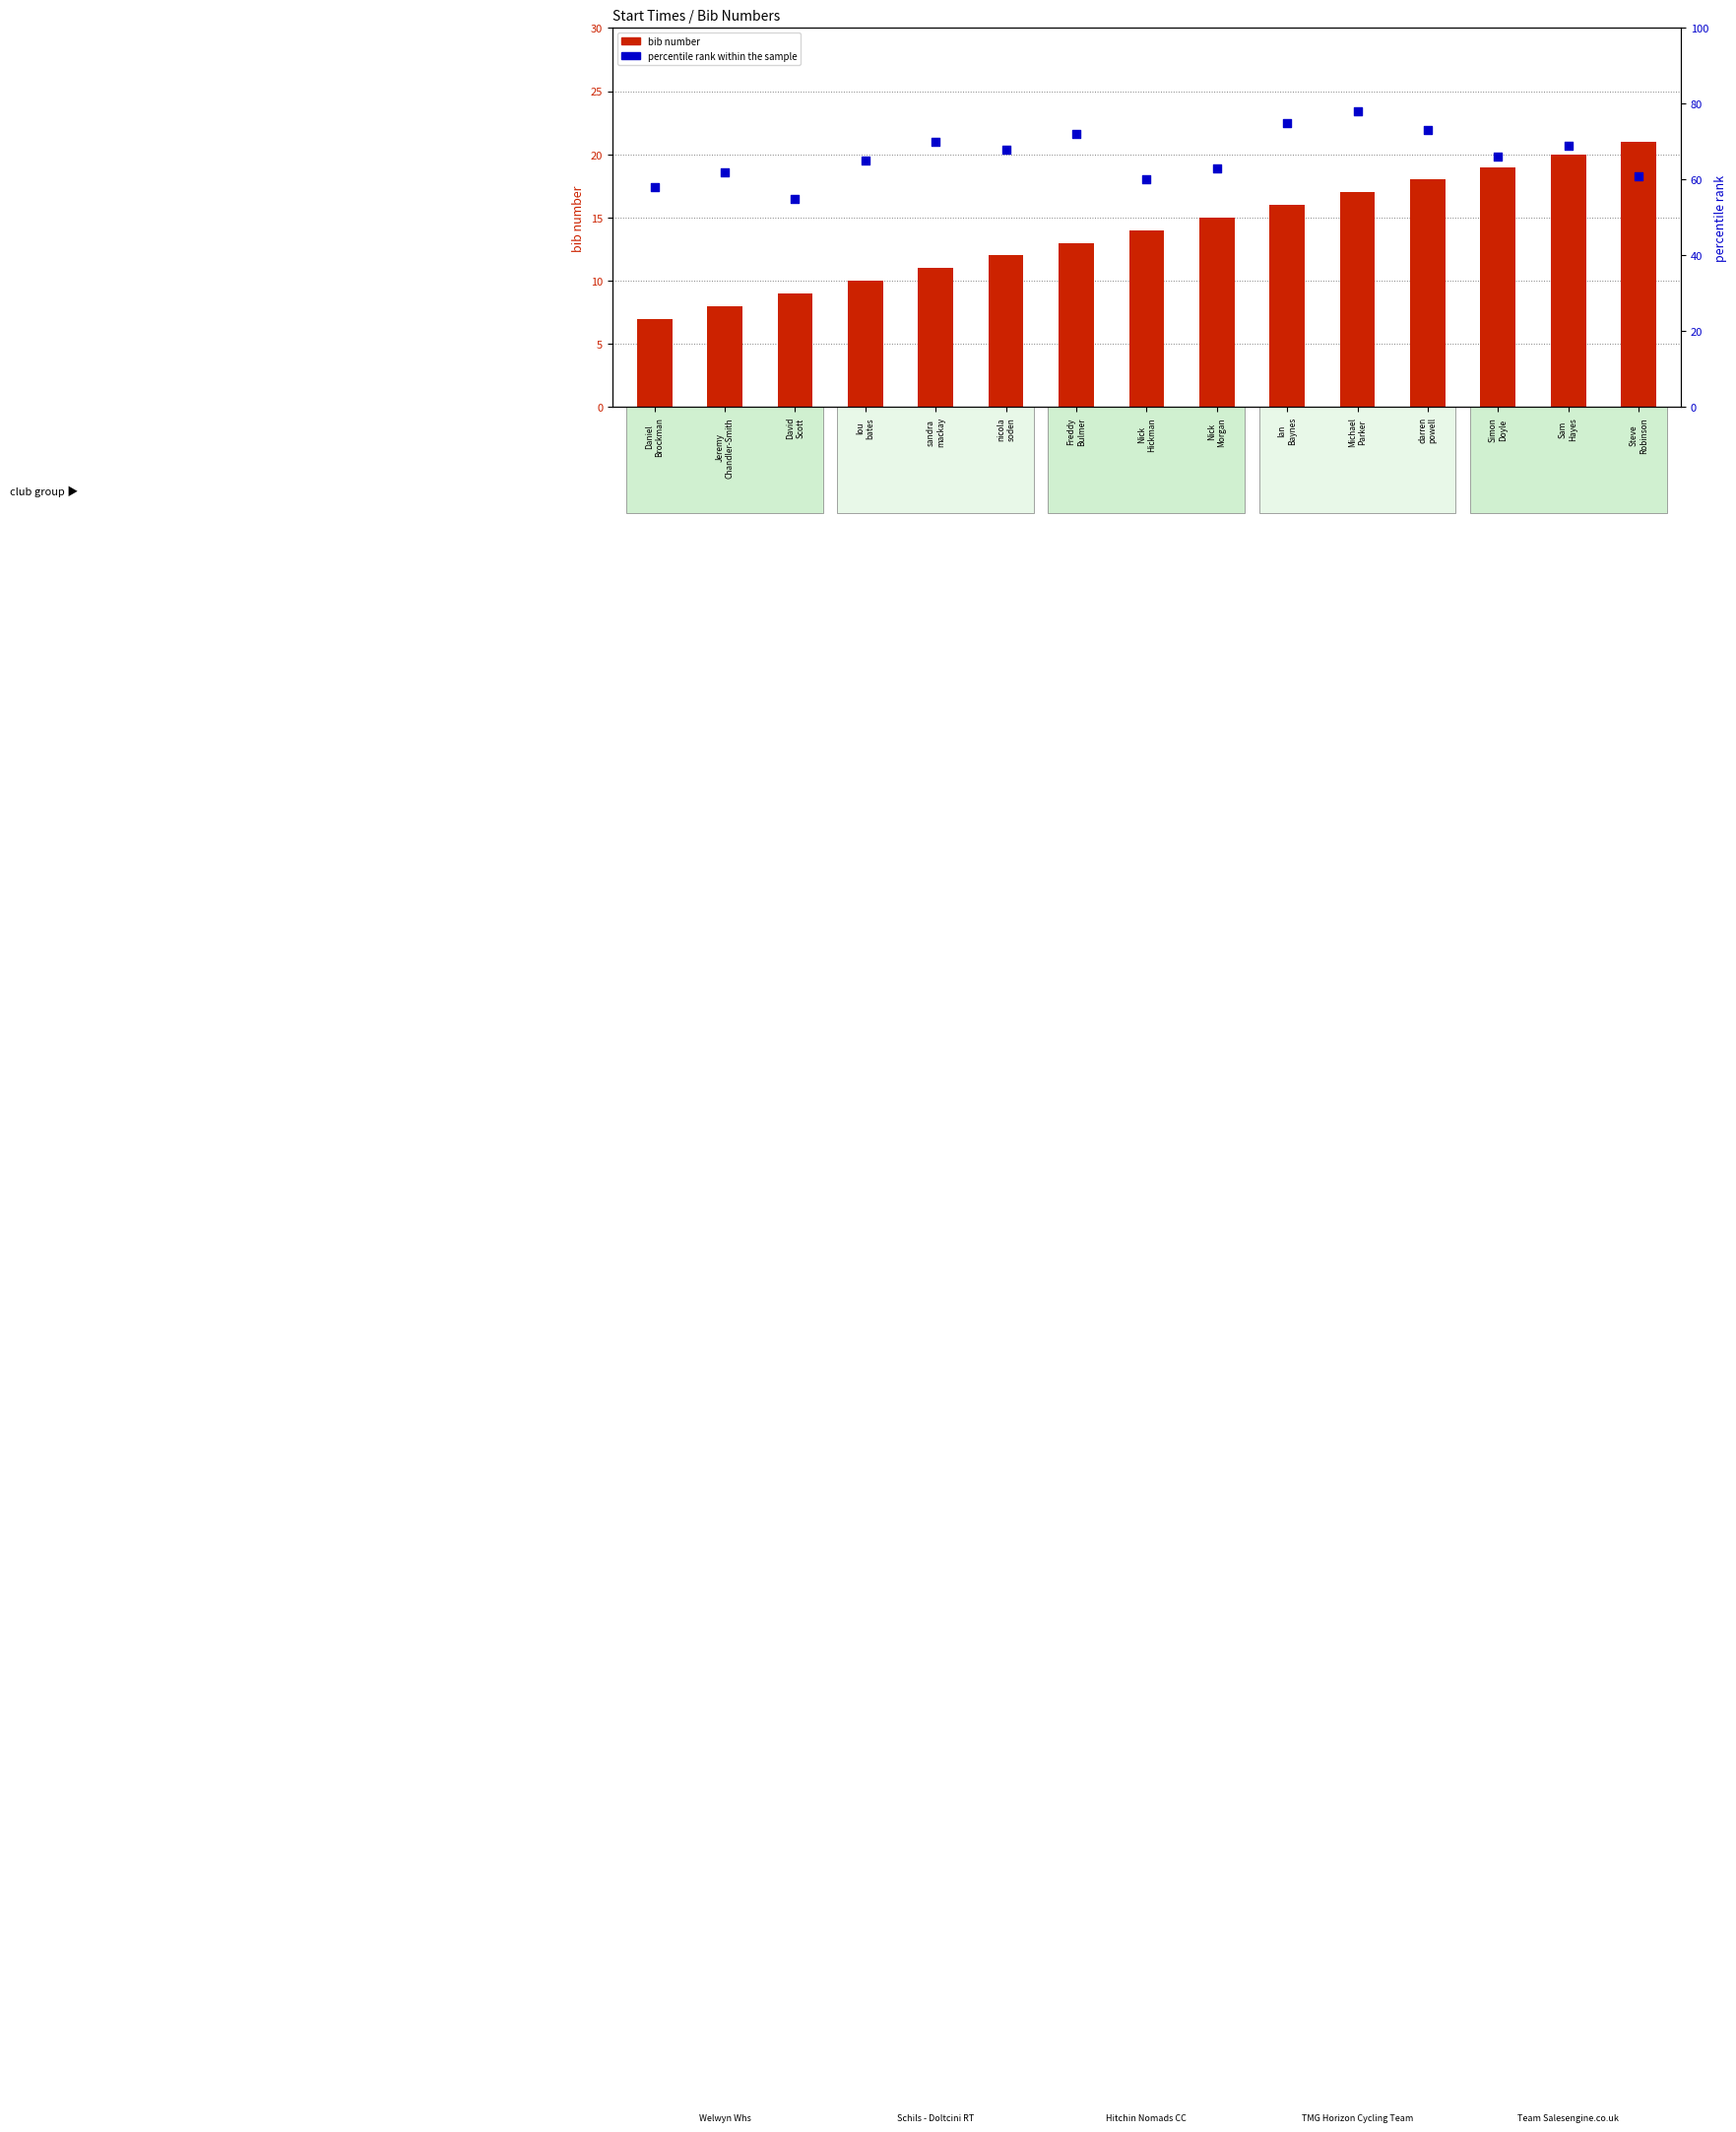

What are all the series names shown in the legend?

bib number, percentile rank within the sample